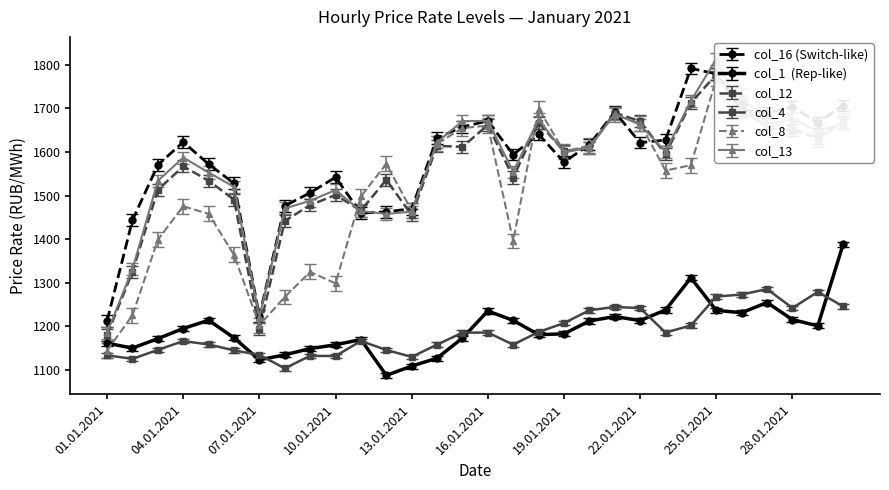

Rank the categories by col_4 value from highest to lowest.

27.01.2021, 29.01.2021, 26.01.2021, 25.01.2021, 30.01.2021, 21.01.2021, 28.01.2021, 22.01.2021, 20.01.2021, 19.01.2021, 24.01.2021, 18.01.2021, 23.01.2021, 16.01.2021, 15.01.2021, 11.01.2021, 04.01.2021, 05.01.2021, 14.01.2021, 17.01.2021, 03.01.2021, 12.01.2021, 06.01.2021, 07.01.2021, 01.01.2021, 09.01.2021, 10.01.2021, 13.01.2021, 02.01.2021, 08.01.2021